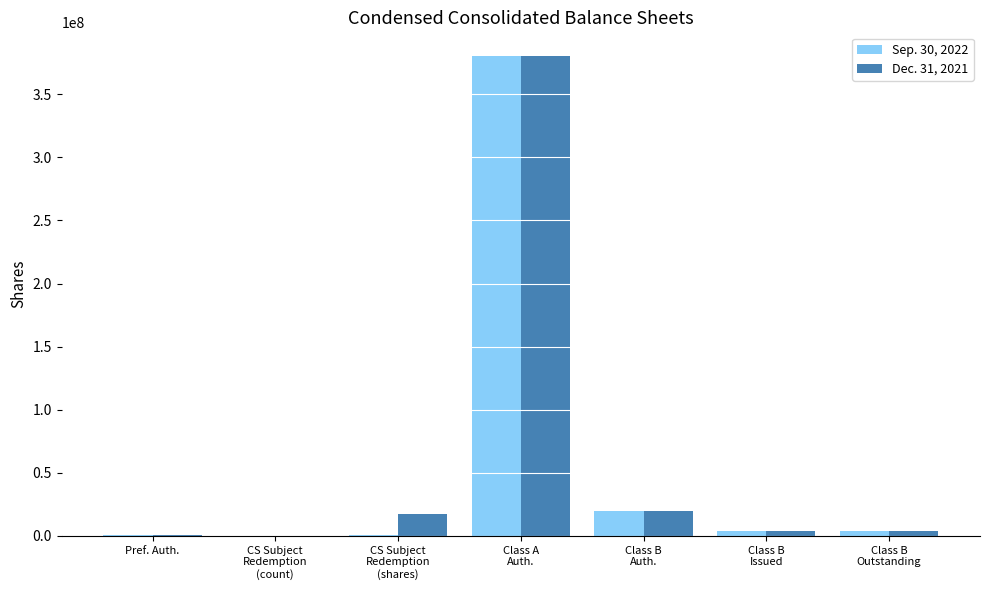

Count the number of data series in this chart.

2